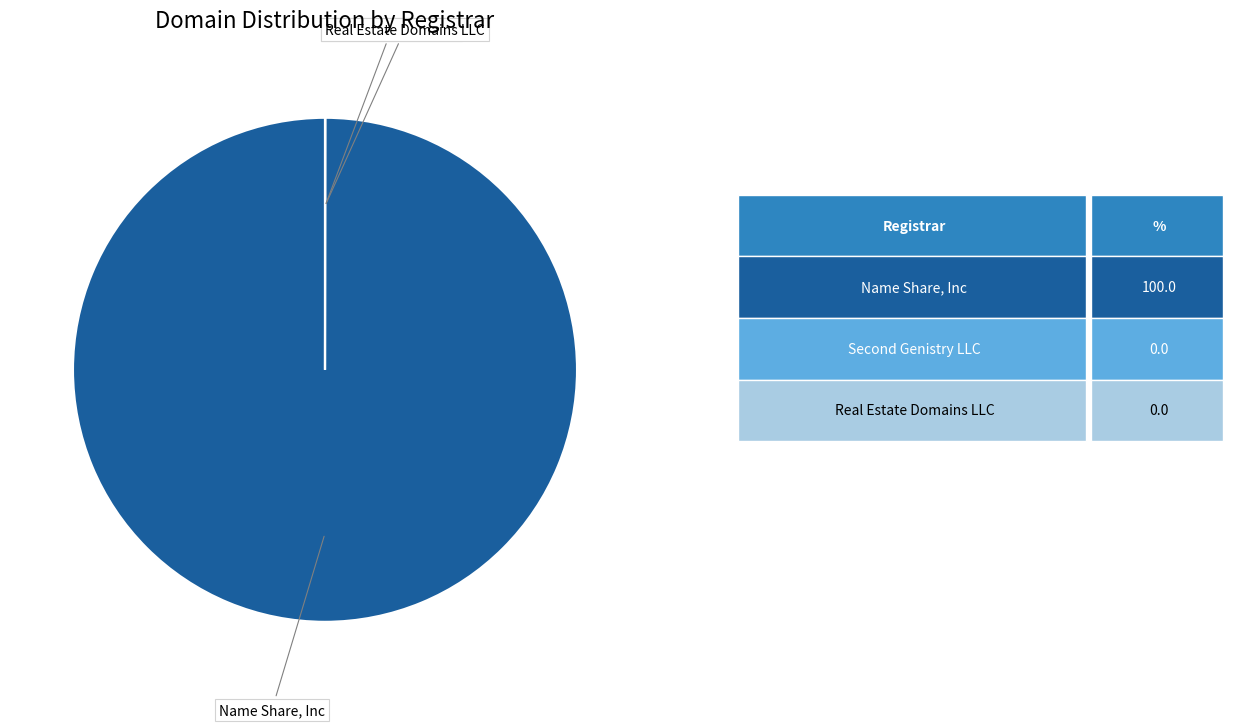

Does any single category account for the majority?

Yes